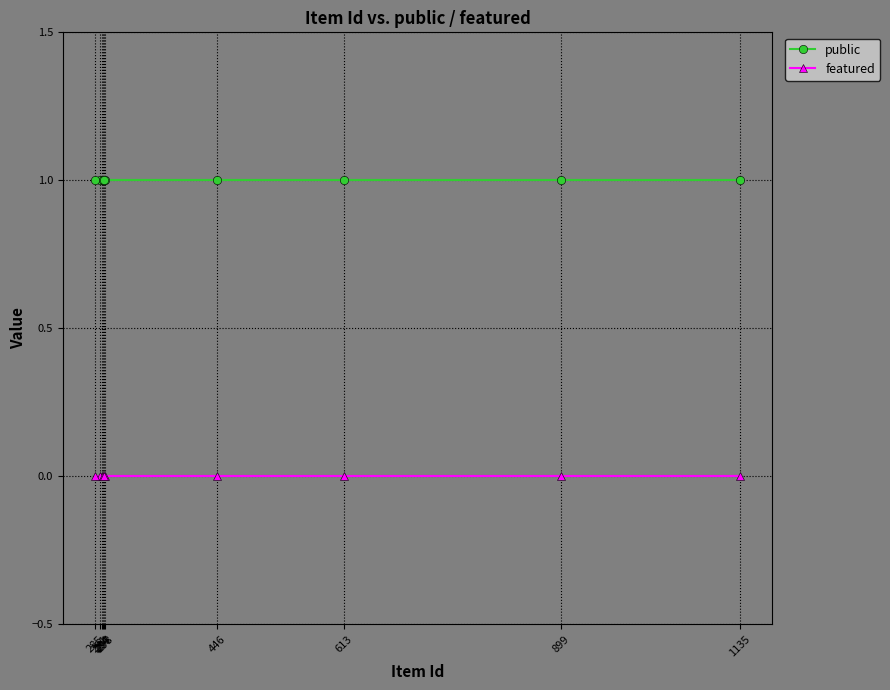

True or false: public and featured intersect in this chart.

False